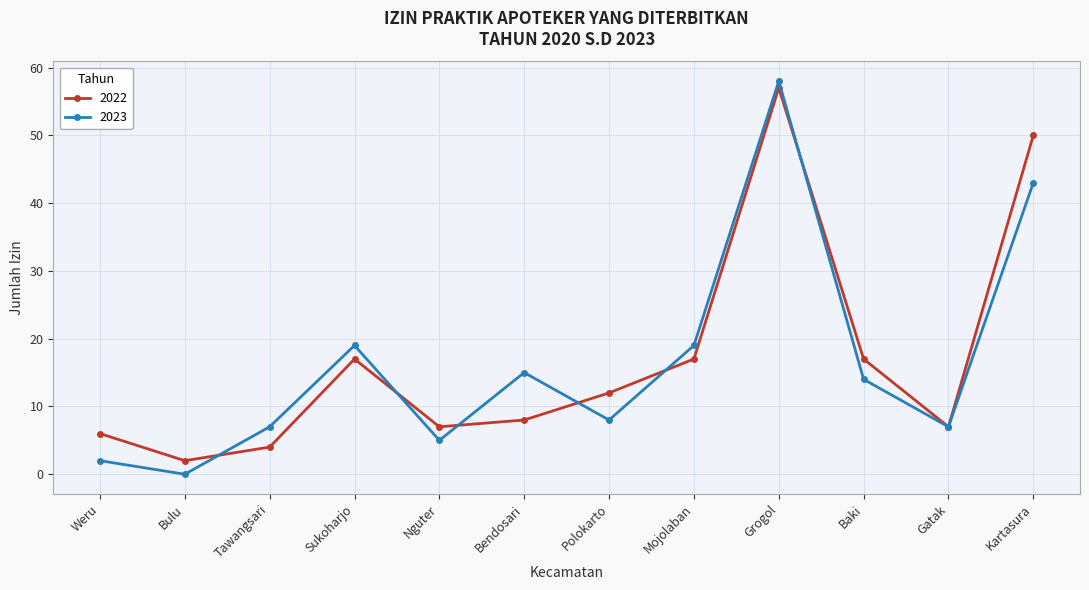

Reading left to right, extract all data points from this chart.

2022: Weru=6	Bulu=2	Tawangsari=4	Sukoharjo=17	Nguter=7	Bendosari=8	Polokarto=12	Mojolaban=17	Grogol=57	Baki=17	Gatak=7	Kartasura=50
2023: Weru=2	Bulu=0	Tawangsari=7	Sukoharjo=19	Nguter=5	Bendosari=15	Polokarto=8	Mojolaban=19	Grogol=58	Baki=14	Gatak=7	Kartasura=43